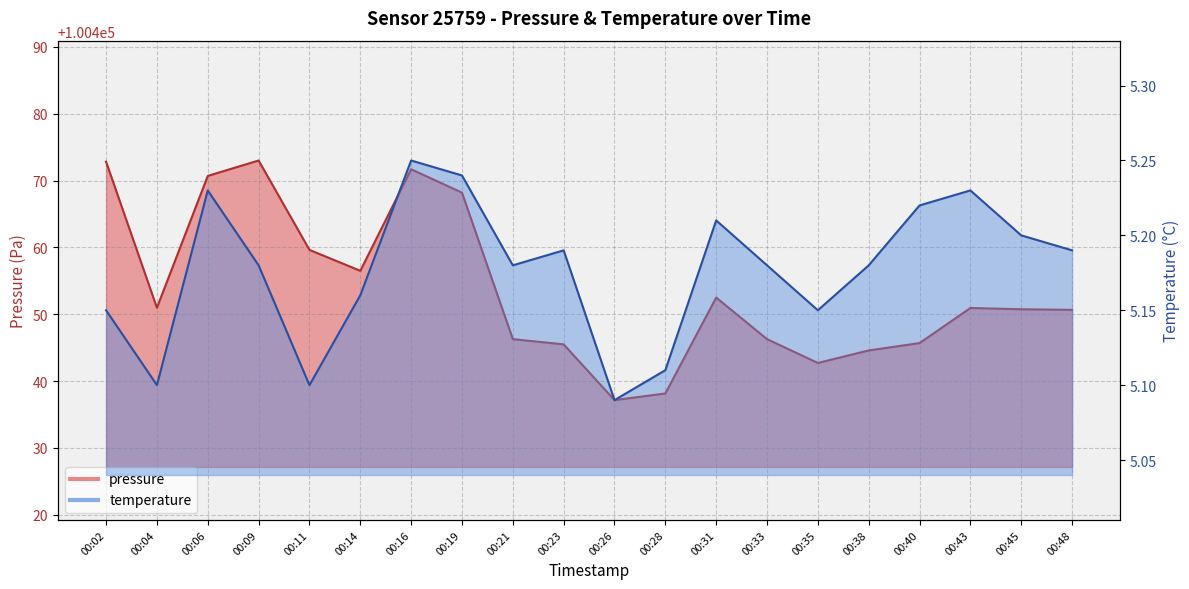

True or false: temperature has a value of 5.2 at 00:23.

True